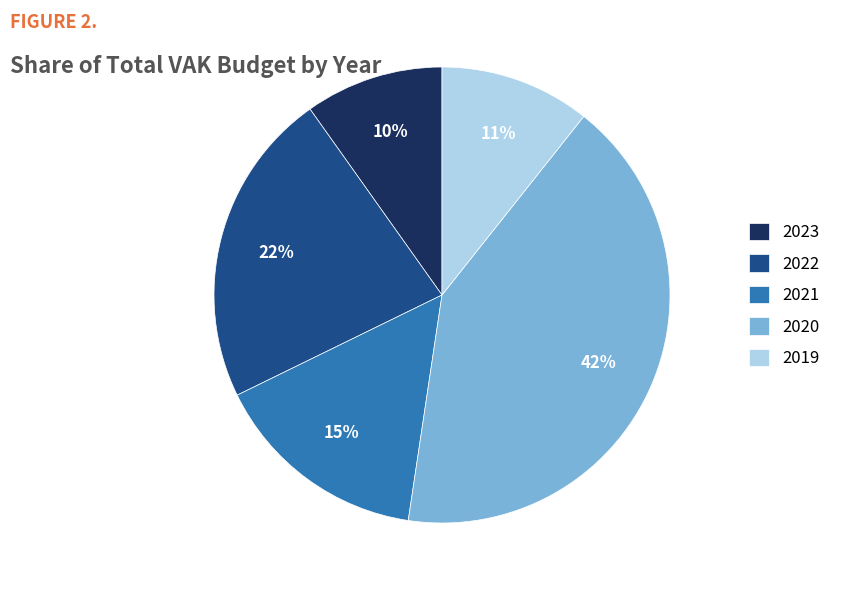

Is the sum of 2022 and 2021 greater than half?

No